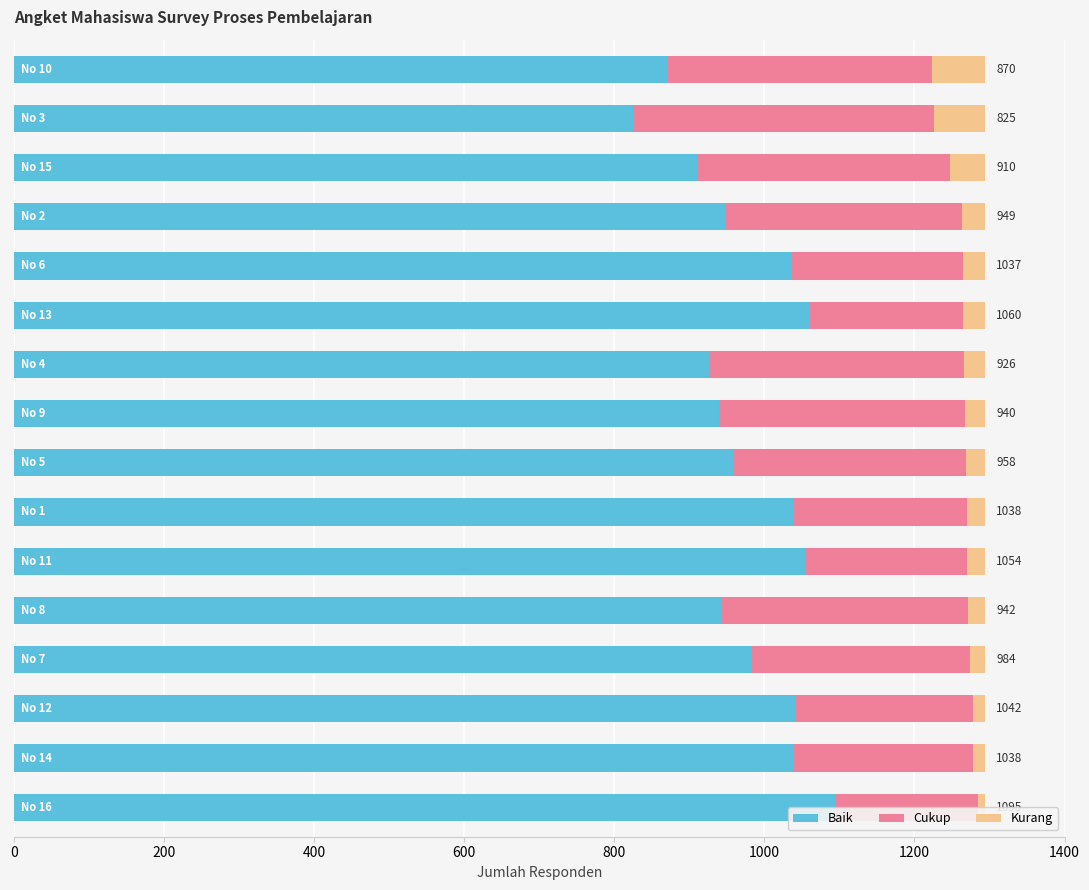

At how many categories does at least one series exceed 370?

16